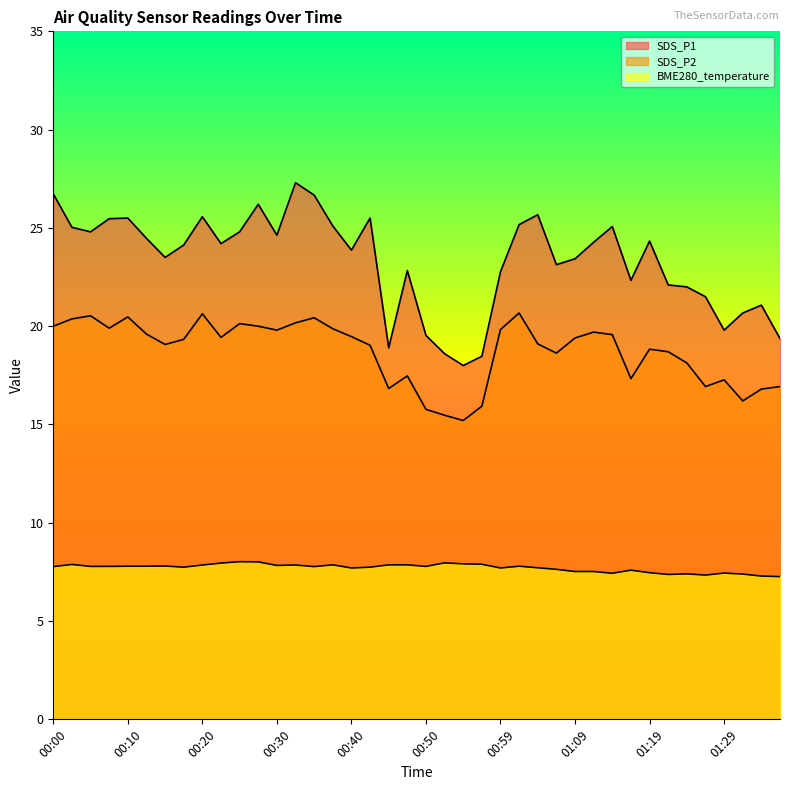

Count the number of data series in this chart.

3